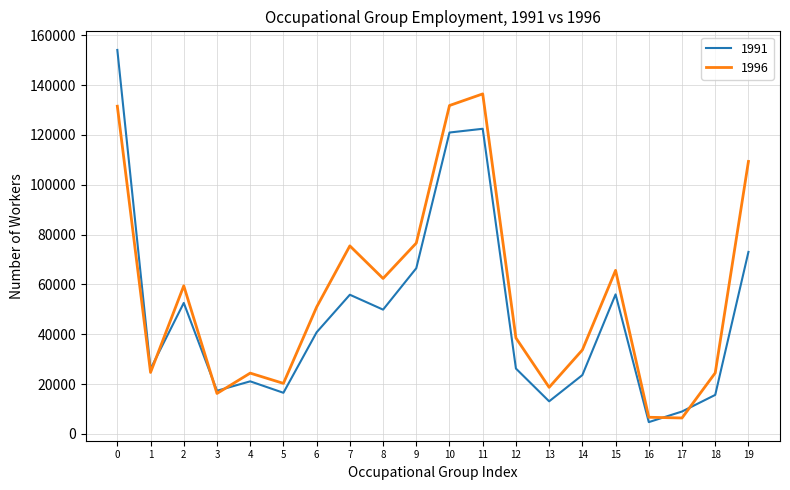

What value does the 1996 series have at 16?

6698